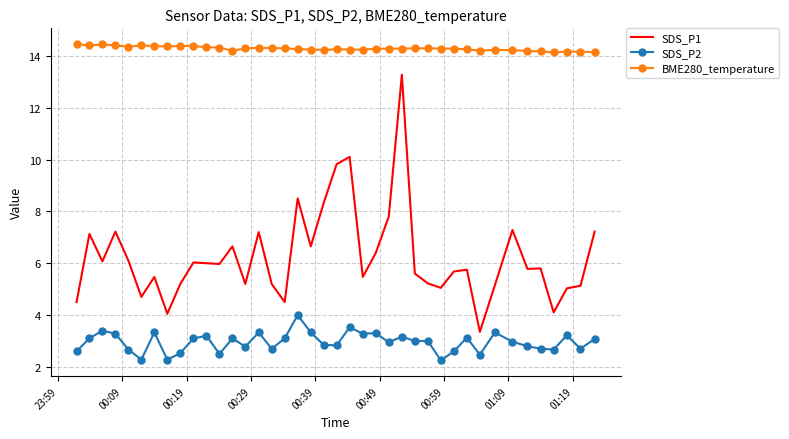

True or false: SDS_P1 and SDS_P2 cross at least once.

False